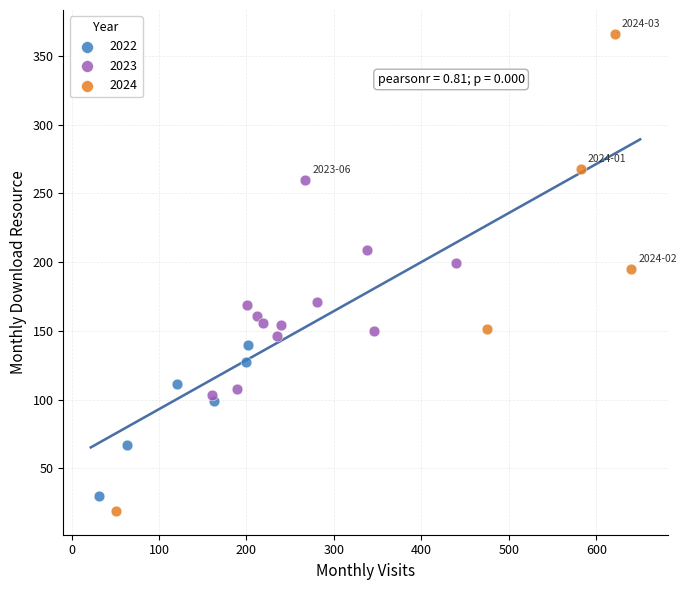

Which series has the largest Y range (max minus min)?

2024